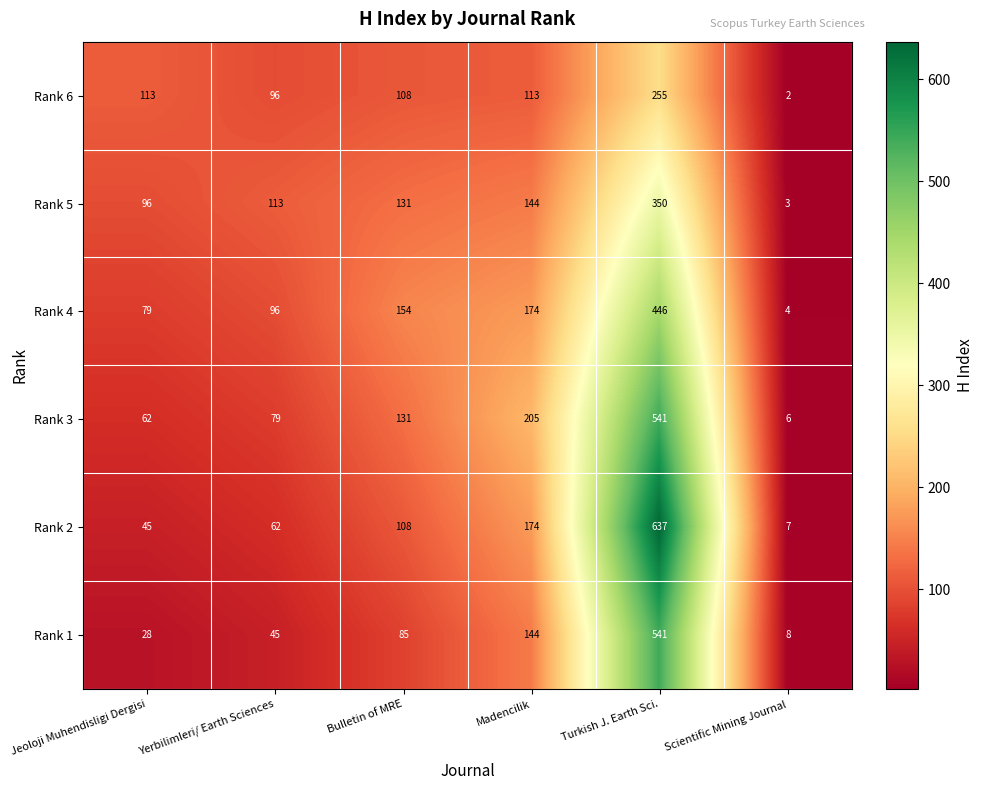

Which category has the lowest value in the Rank 2 series?

Scientific Mining Journal